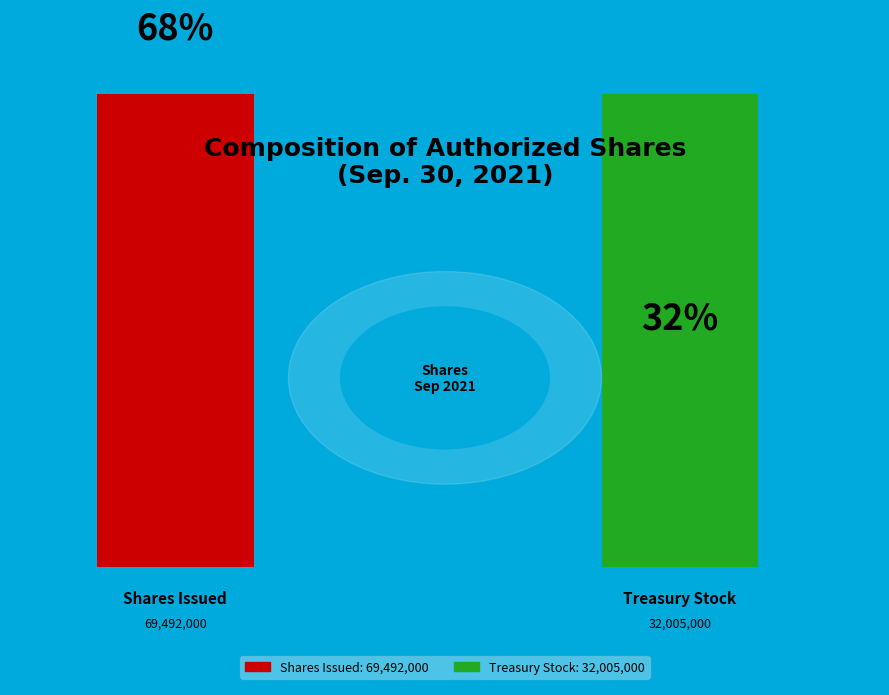

Is it true that Treasury stock, shares is 19% of the pie?

False